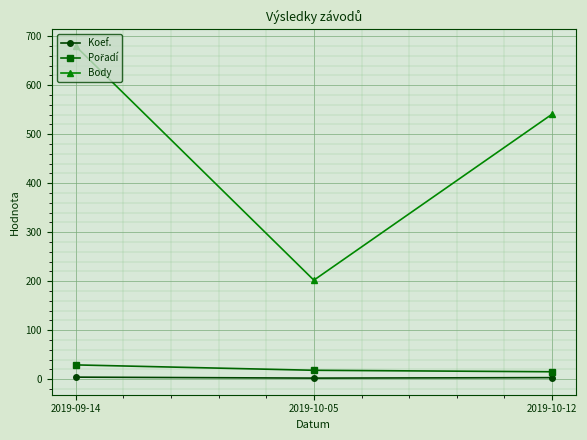

What is the average value of the Body series?

474